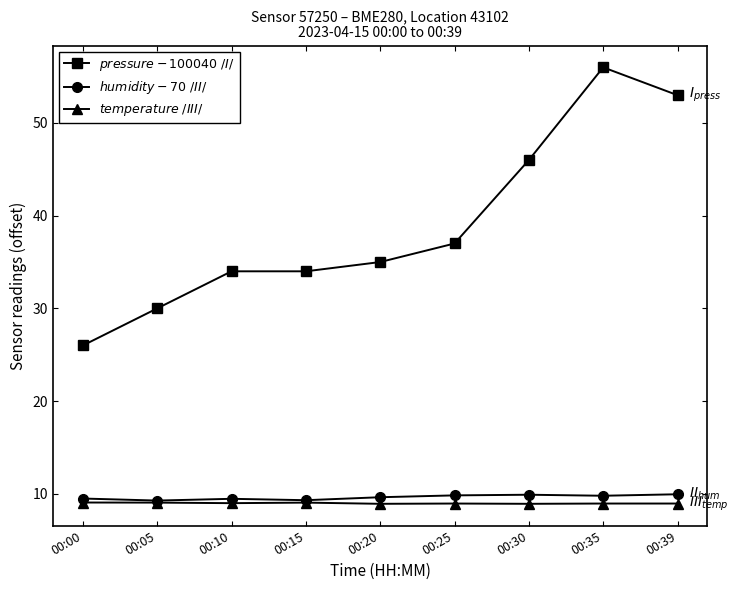

What is the smallest value displayed?

8.9